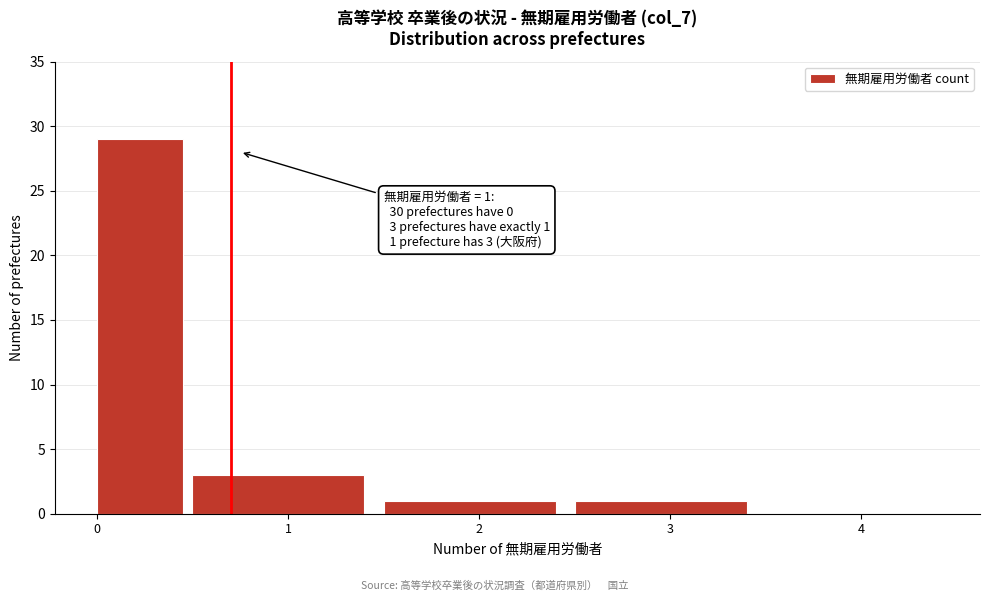

Over which range of the x-axis is the bar tallest?

0.0 to 0.5